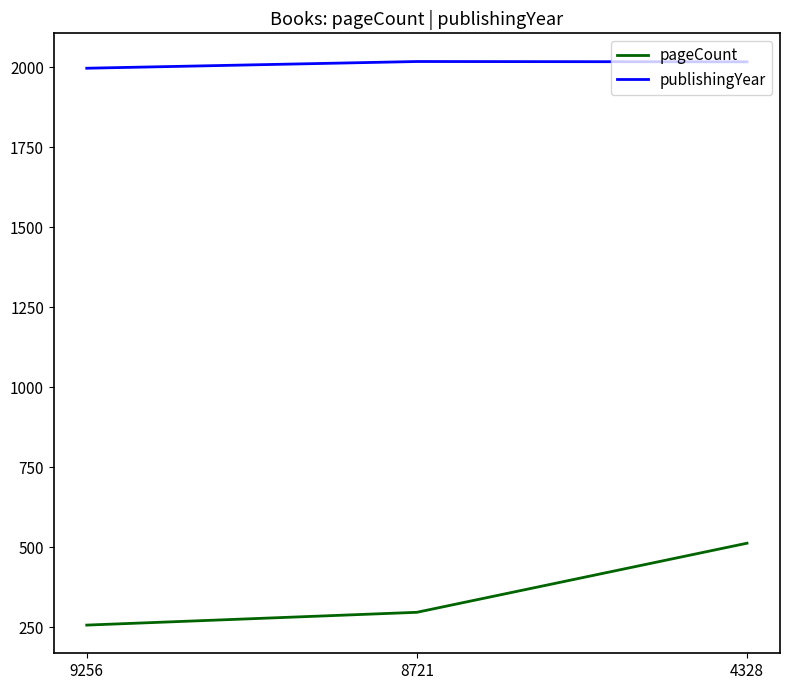

At 8721, list the series in order from smallest to largest.

pageCount, publishingYear